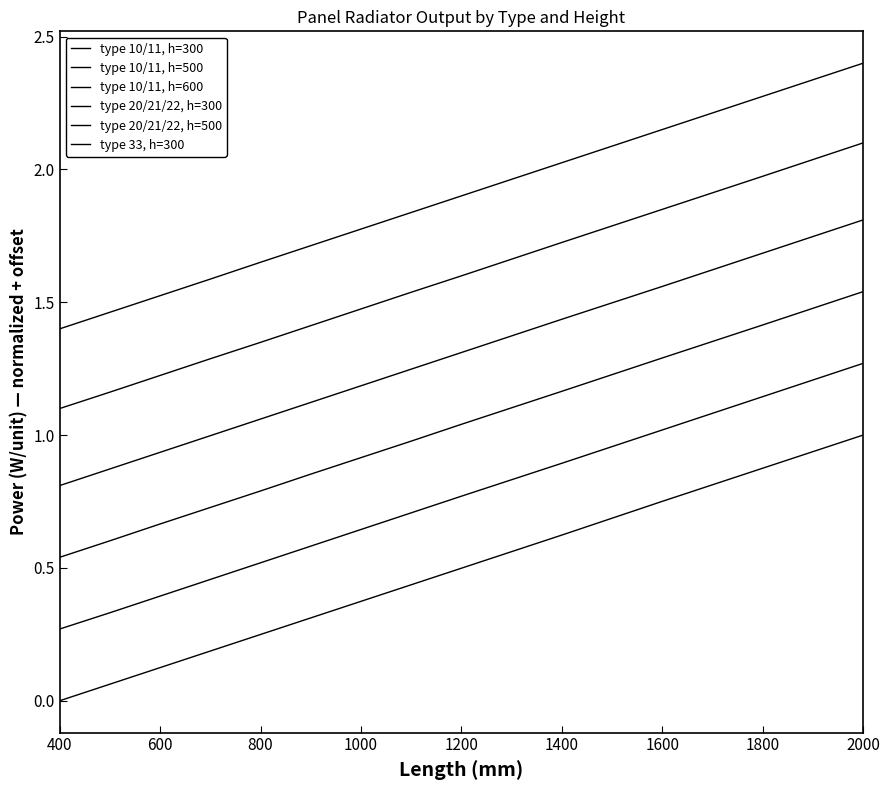

True or false: type 10/11, h=600 and type 10/11, h=500 intersect in this chart.

False